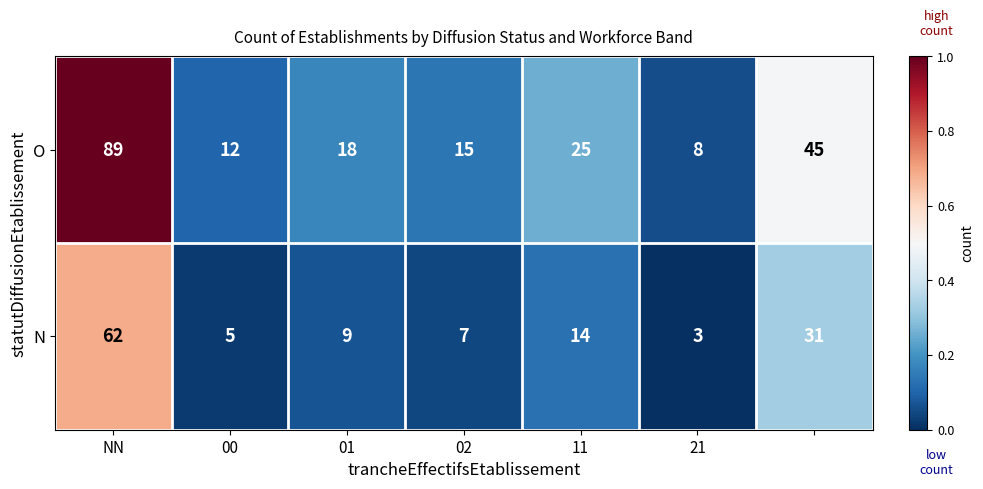

What is the sum of all O values?

212